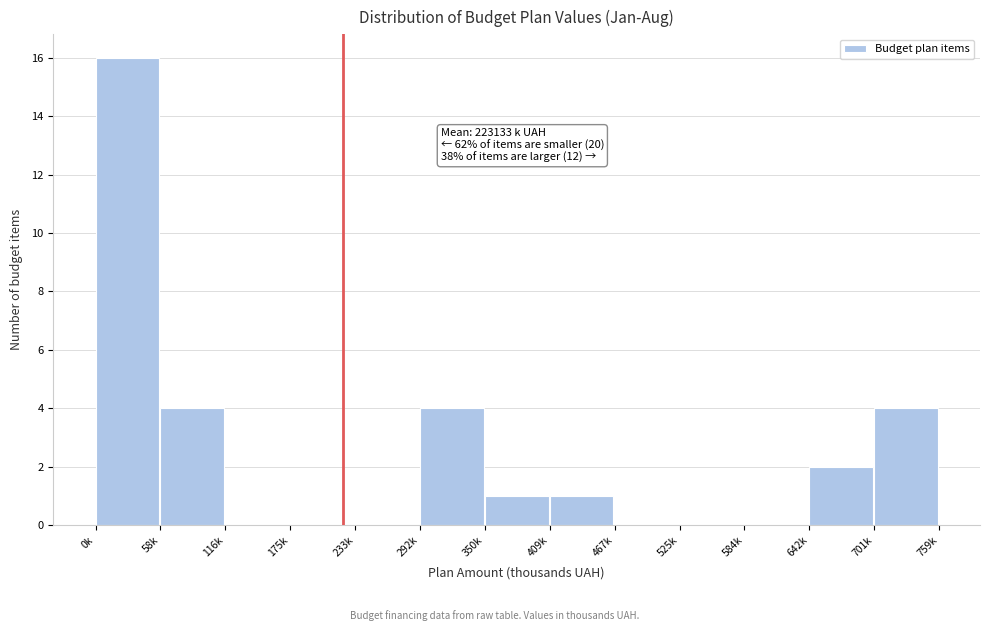

Reading left to right, transcribe all the data shown in this chart.

0k=16	58k=4	116k=0	175k=0	233k=0	292k=4	350k=1	409k=1	467k=0	525k=0	584k=0	642k=2	701k=4